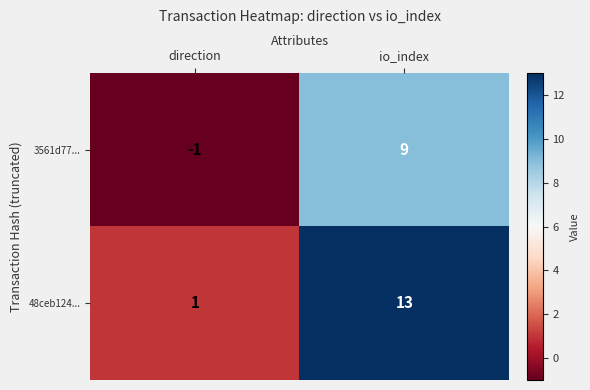

The value of 48ceb124... at direction is 1. True or false?

True